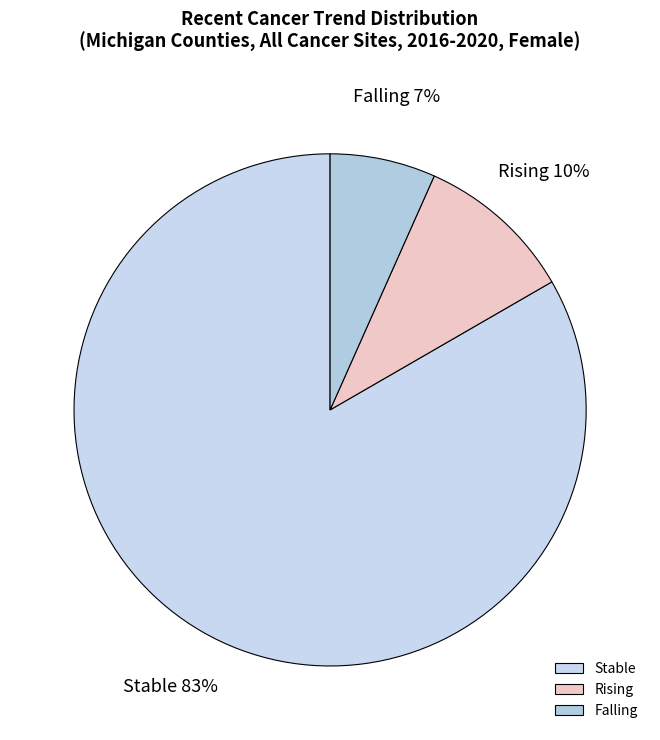

Count the number of slices in the pie.

3